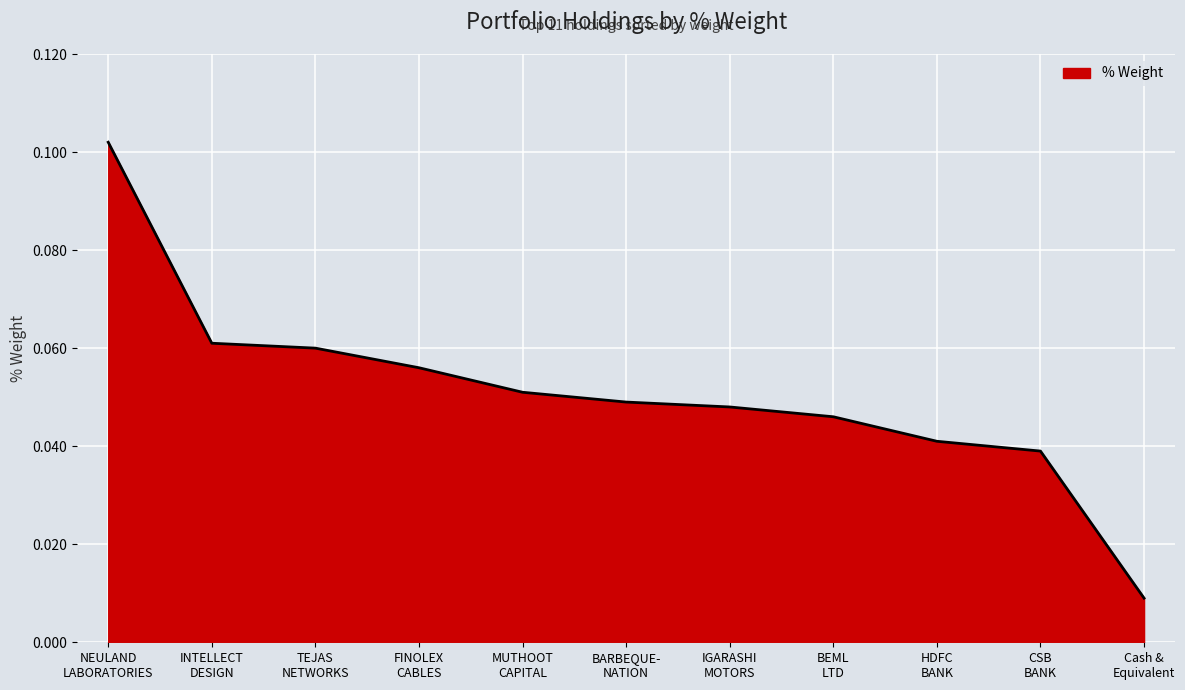

Does the chart have visible grid lines?

Yes